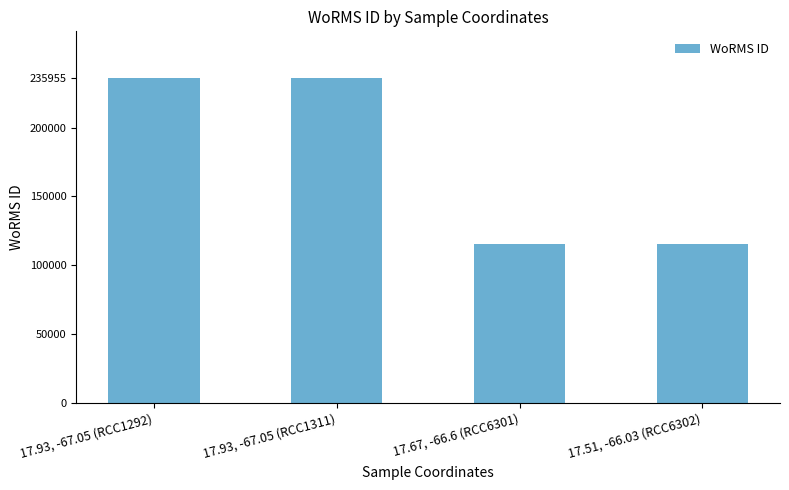

What is the average value?

175530